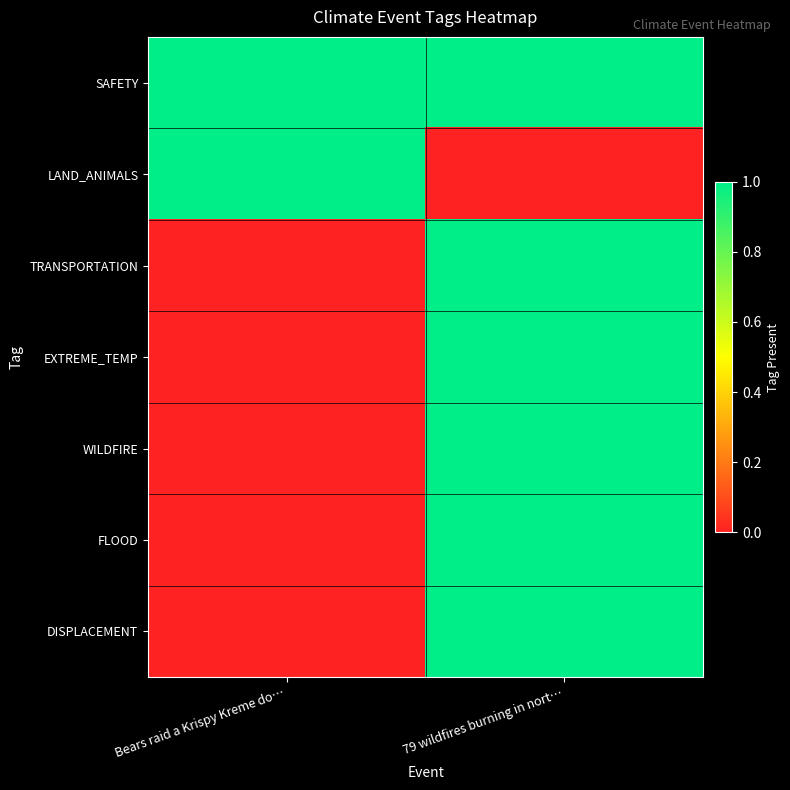

Reading left to right, list all the values displayed in this chart.

SAFETY: Bears raid a Krispy Kreme do…=1	79 wildfires burning in nort…=1
LAND_ANIMALS: Bears raid a Krispy Kreme do…=1	79 wildfires burning in nort…=0
TRANSPORTATION: Bears raid a Krispy Kreme do…=0	79 wildfires burning in nort…=1
EXTREME_TEMP: Bears raid a Krispy Kreme do…=0	79 wildfires burning in nort…=1
WILDFIRE: Bears raid a Krispy Kreme do…=0	79 wildfires burning in nort…=1
FLOOD: Bears raid a Krispy Kreme do…=0	79 wildfires burning in nort…=1
DISPLACEMENT: Bears raid a Krispy Kreme do…=0	79 wildfires burning in nort…=1